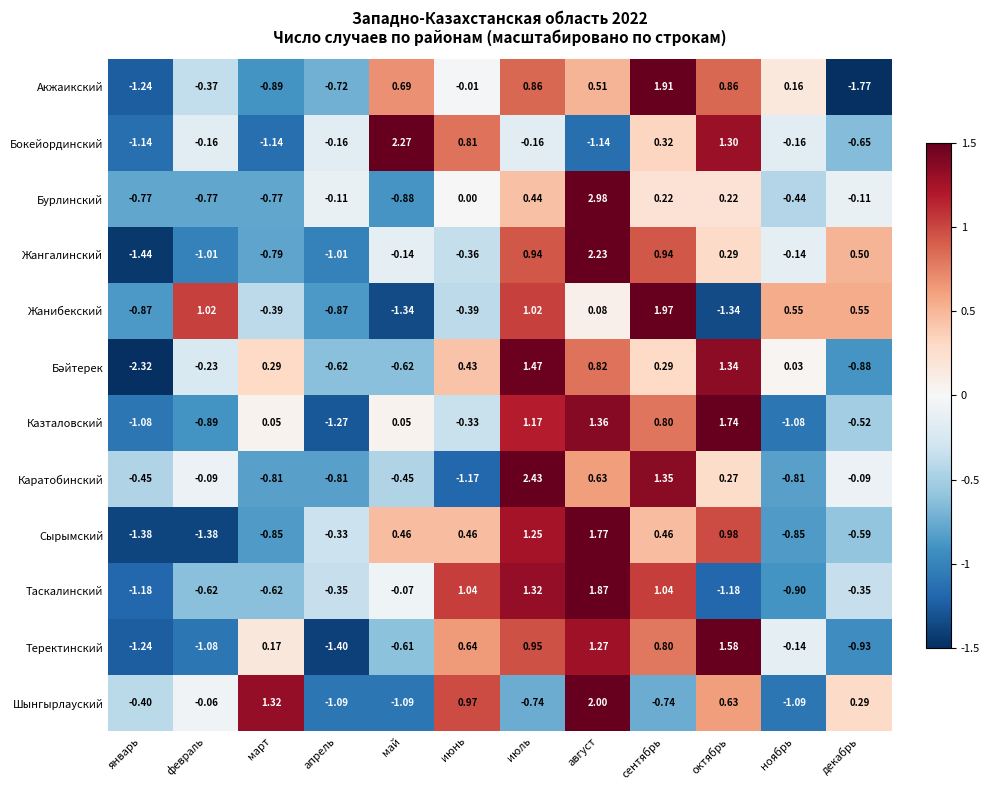

How many series are shown in this chart?

12